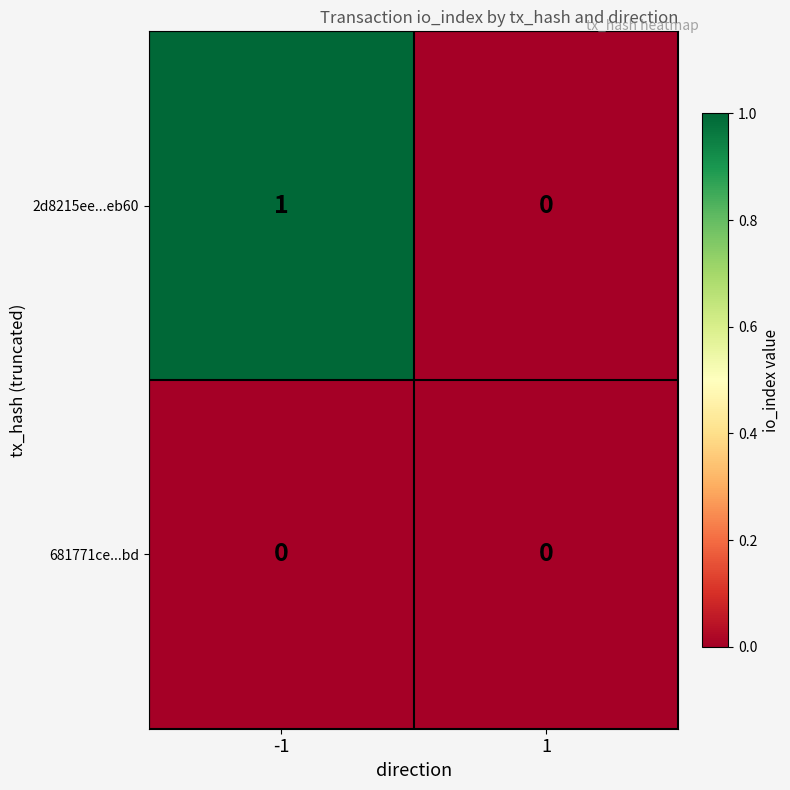

At which category is the sum across all series the highest?

-1